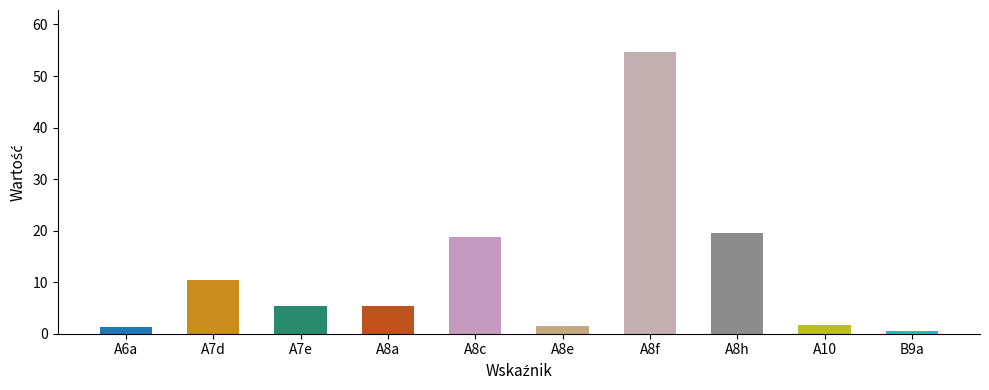

What is the sum of all values?

119.1